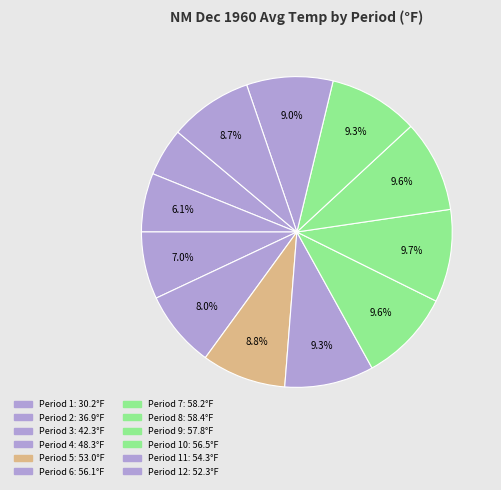

Count the number of slices in the pie.

12